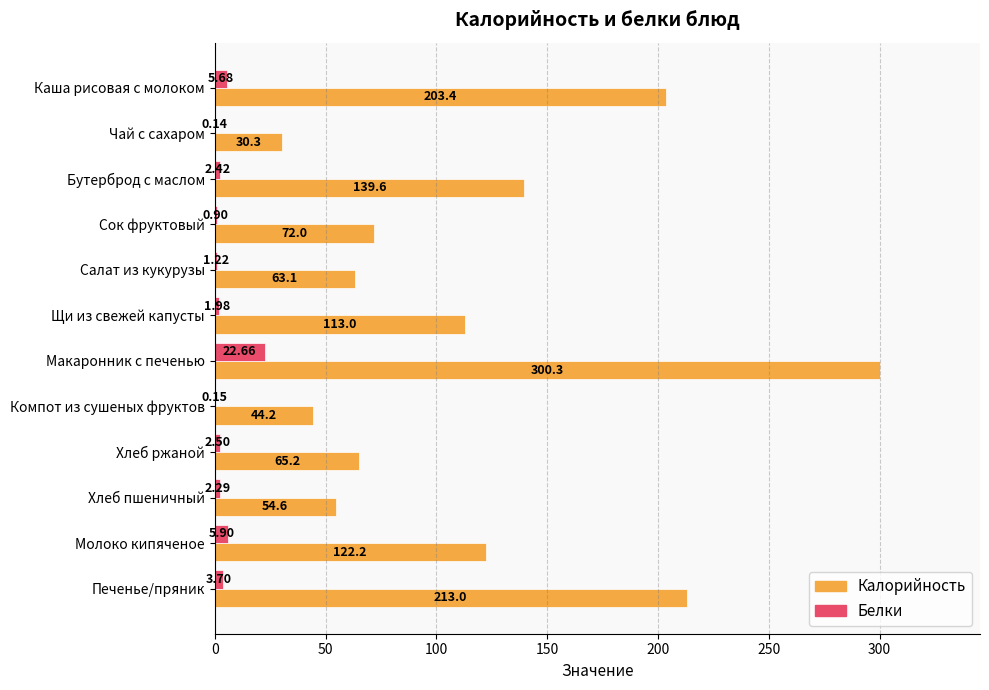

At which label is Калорийность closest to 165?

Бутерброд с маслом